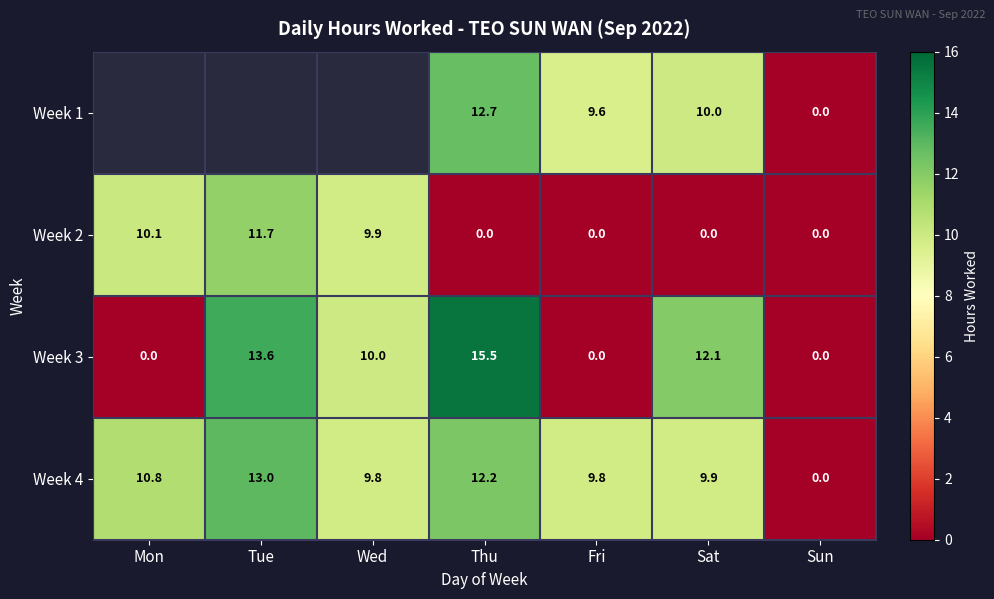

Is the value of Week 2 at Wed greater than the value of Week 3 at Thu?

No